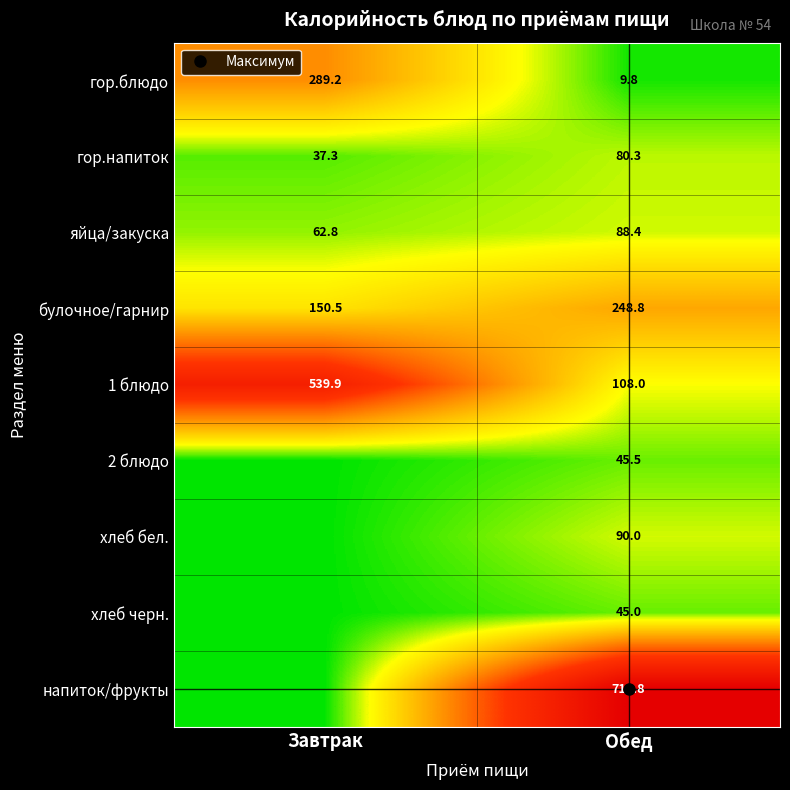

What is the difference between the 1 блюдо values at Обед and Завтрак?

431.9